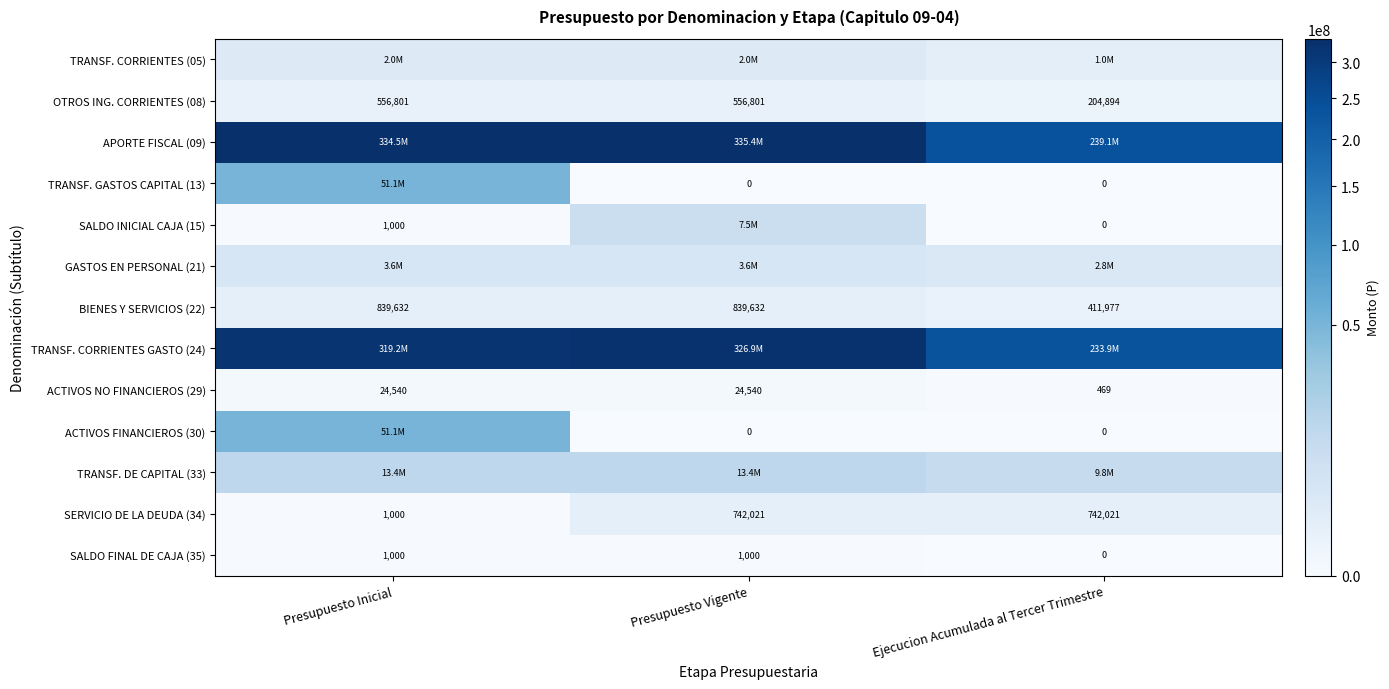

At which category is the sum across all series the highest?

Presupuesto Inicial